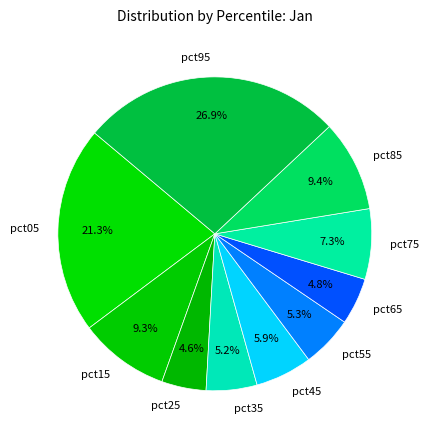

What is the total percentage of pct55 and pct05?

26.6%